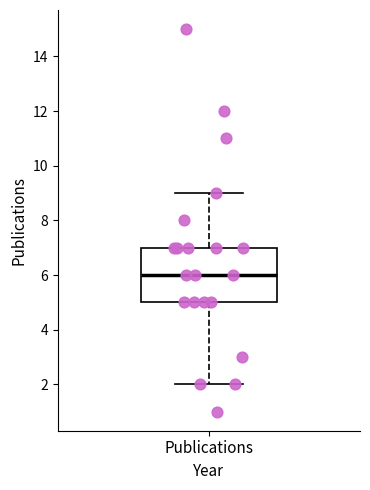

Transcribe this box plot: give where the median line is, the range the box spans, and where the two whiskers end, as read against the y-axis. The values are not printed on the chart, so give them approximately, as read against the axis.

median 6, box 5 to 7, whiskers 2 to 9